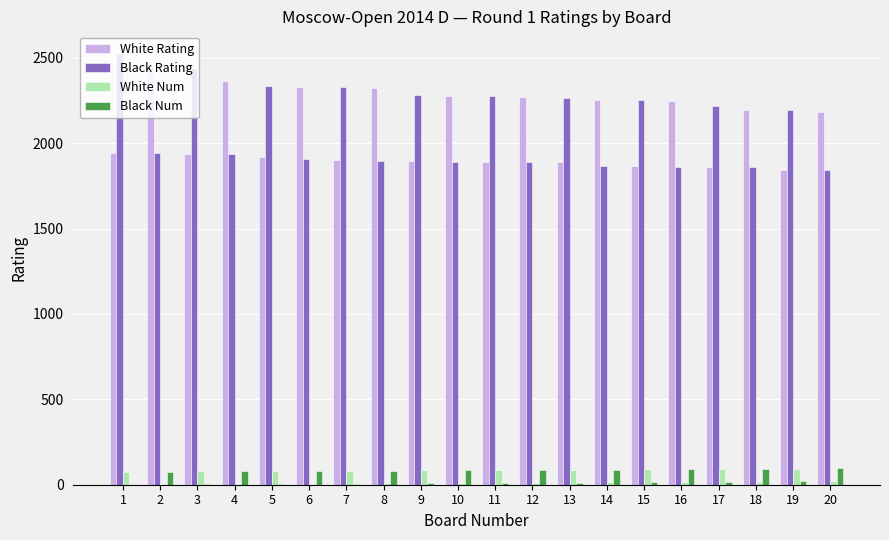

What is the spread (max minus min) of values at 17?

2202